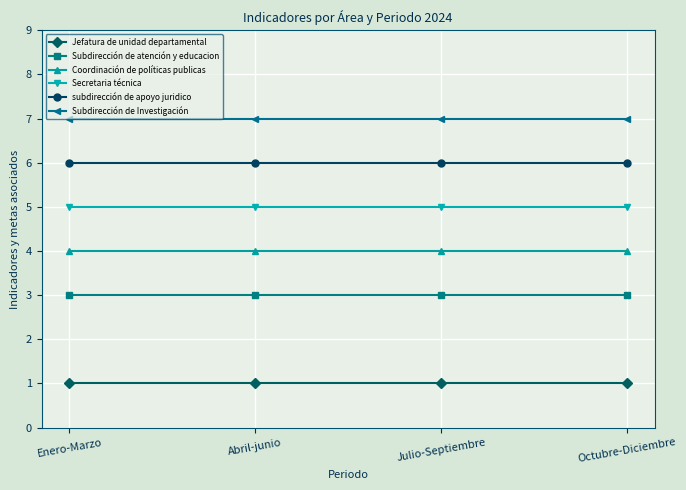

What is the minimum value for Secretaria técnica?

5